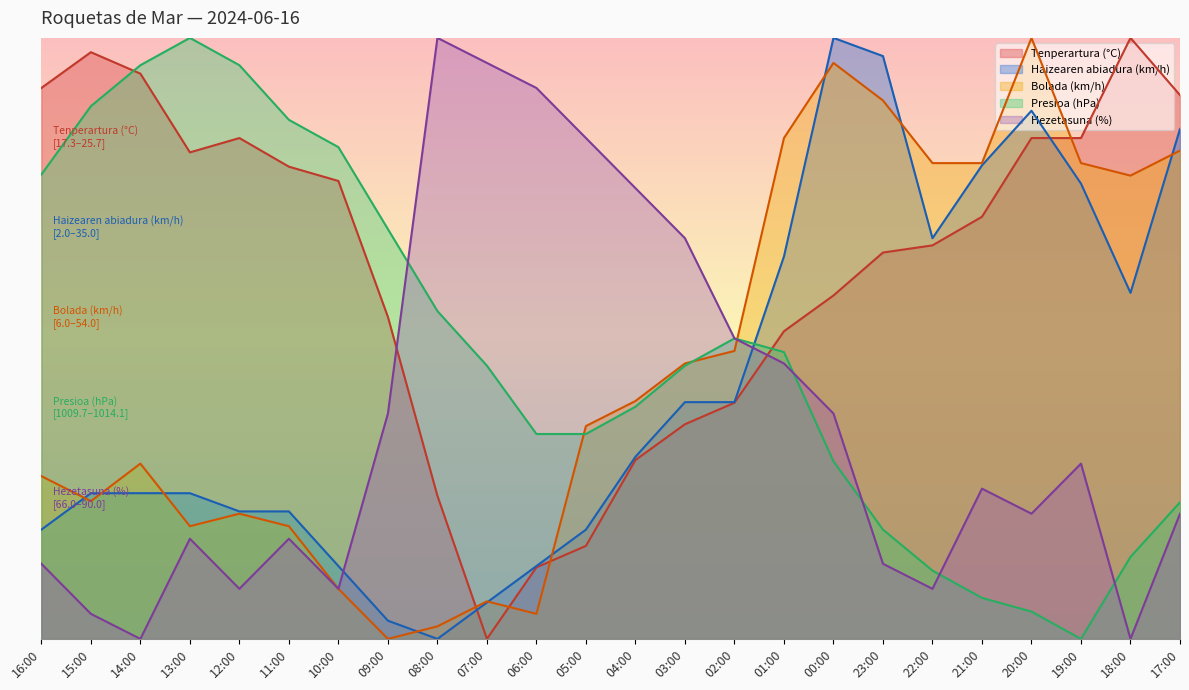

List the series in order of their peak value, lowest first.

Tenperartura (°C), Haizearen abiadura (km/h), Bolada (km/h), Presioa (hPa), Hezetasuna (%)